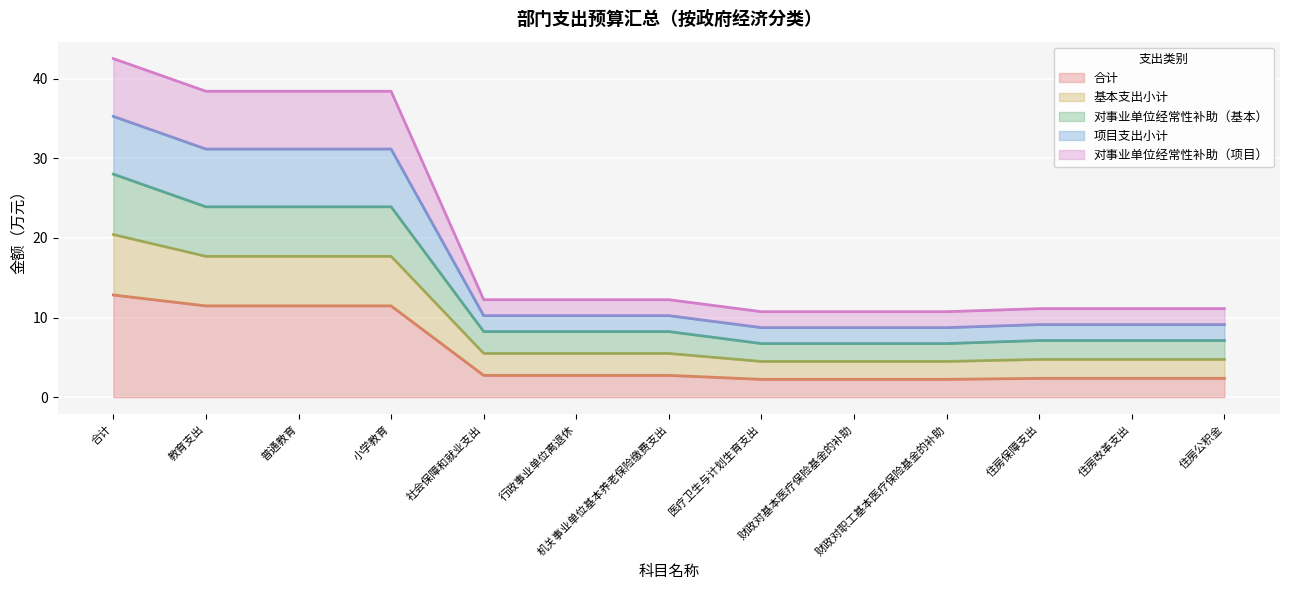

What position from the right is 普通教育?

11